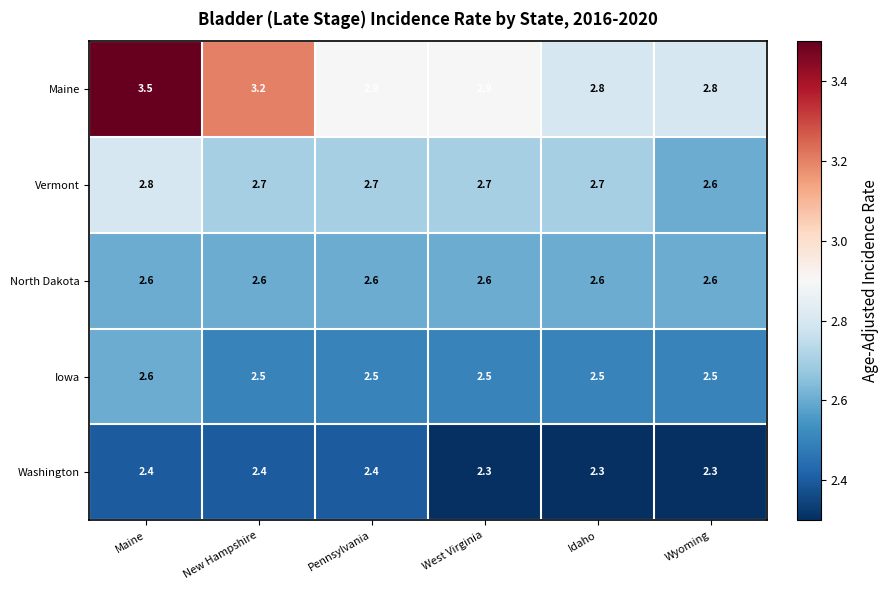

Rank the series at Idaho from highest to lowest value.

Maine, Vermont, North Dakota, Iowa, Washington